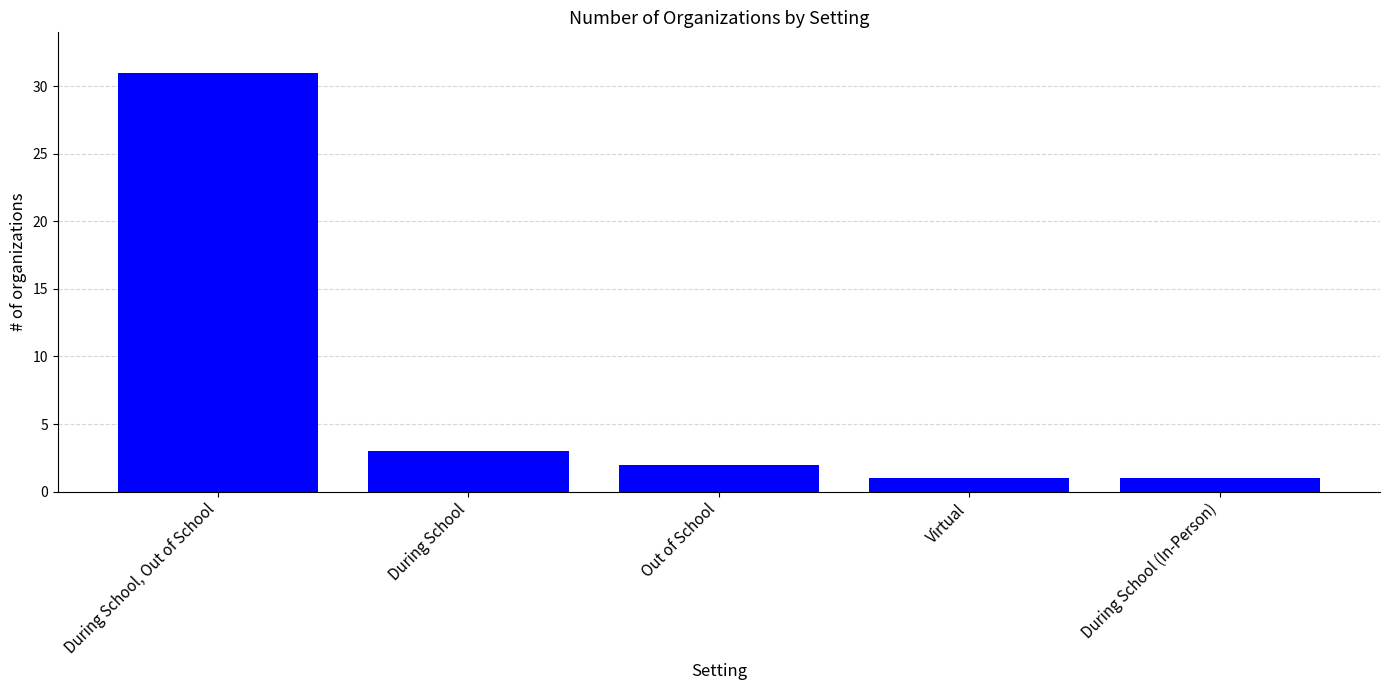

At which category does the chart reach its peak across all series?

During School, Out of School